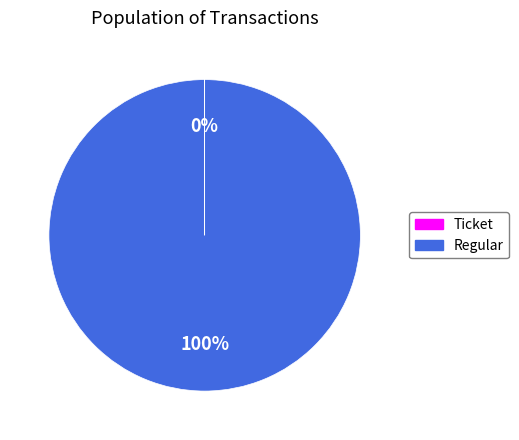

To the nearest percent, what is the average slice percentage?

50%